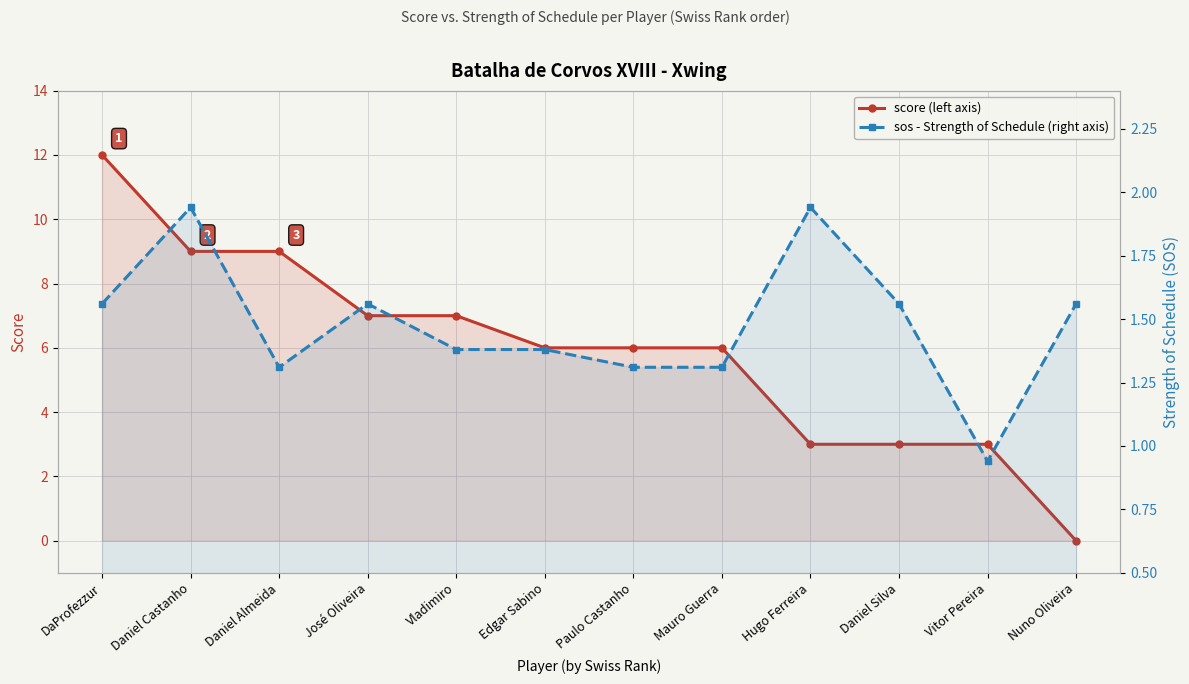

What are all the series names shown in the legend?

score, sos